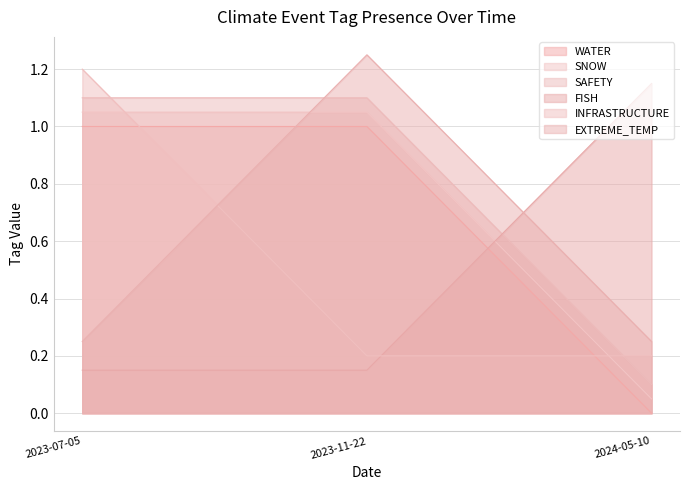

What are all the series names shown in the legend?

WATER, SNOW, SAFETY, FISH, INFRASTRUCTURE, EXTREME_TEMP